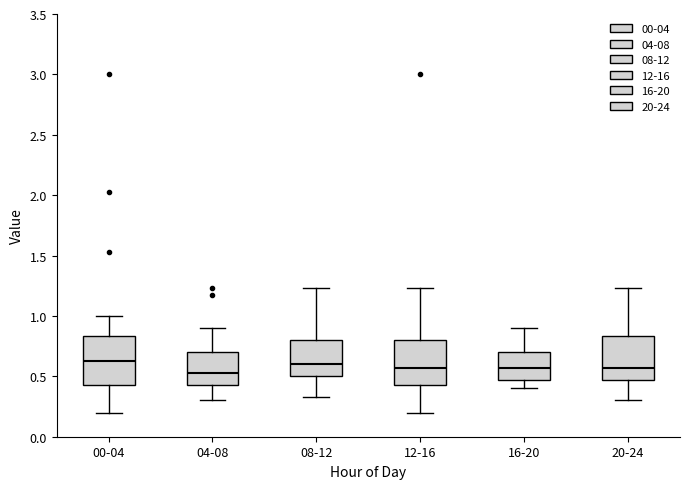

Where does the lower whisker of the box for 08-12 end on the y-axis? The values are not printed on the chart, so give them approximately, as read against the axis.

0.35